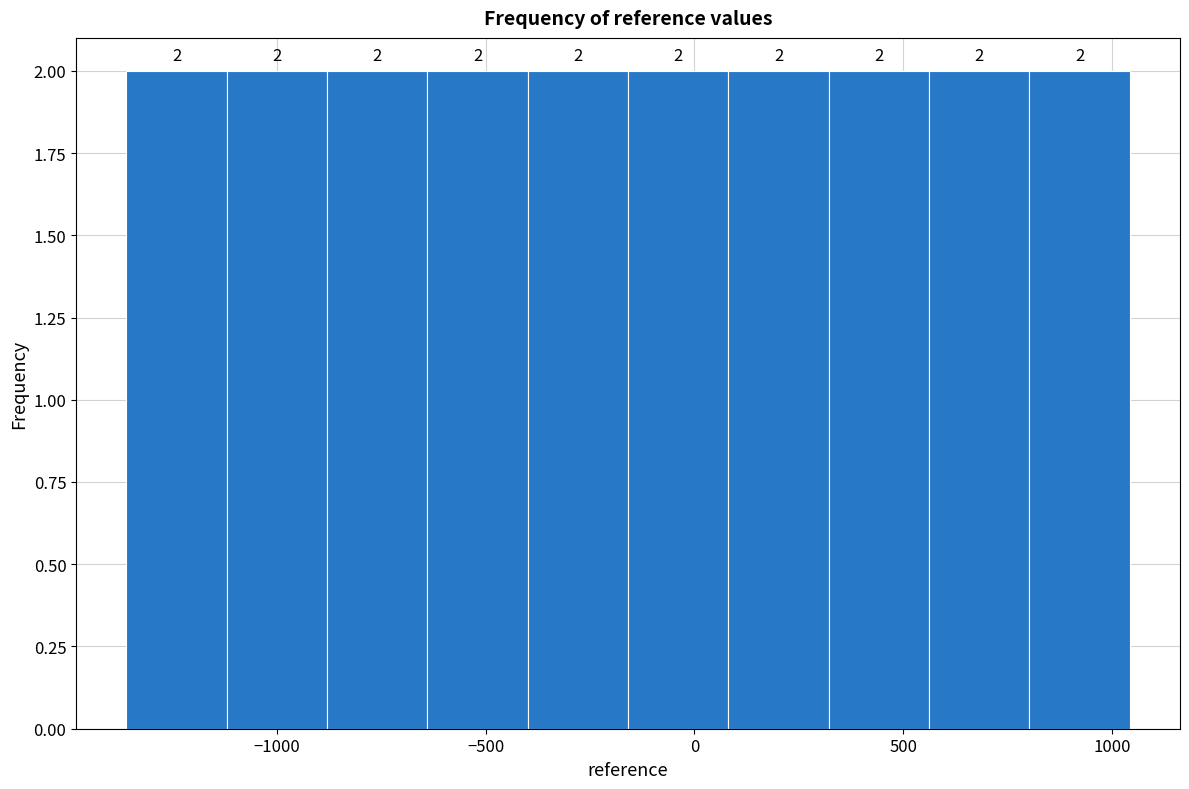

Reading left to right, list every bar in this chart as the range it spans on the x-axis followed by its height. The bar edges are not printed on the chart, so give them approximately, as read against the axis.

-1350 to -1100: 2
-1100 to -900: 2
-900 to -650: 2
-650 to -400: 2
-400 to -150: 2
-150 to 100: 2
100 to 300: 2
300 to 550: 2
550 to 800: 2
800 to 1050: 2